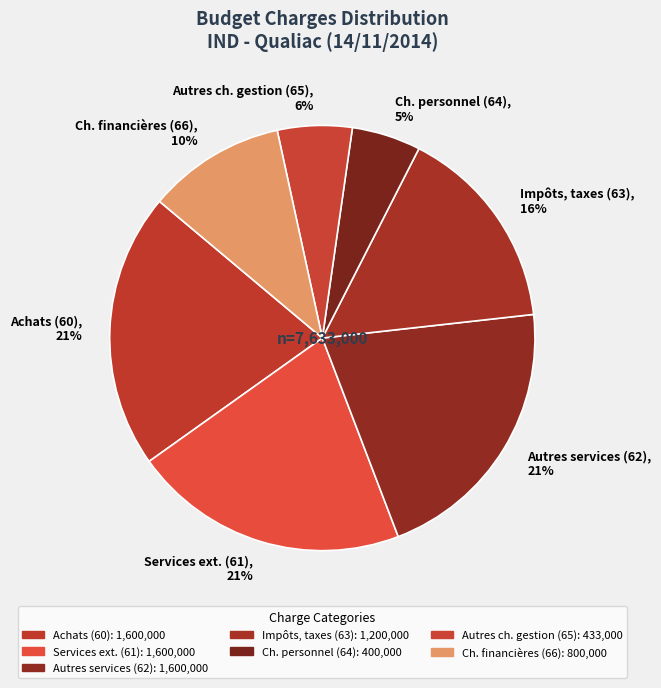

Do Impôts, taxes (63) and Autres ch. gestion (65) together represent more than half of the pie?

No